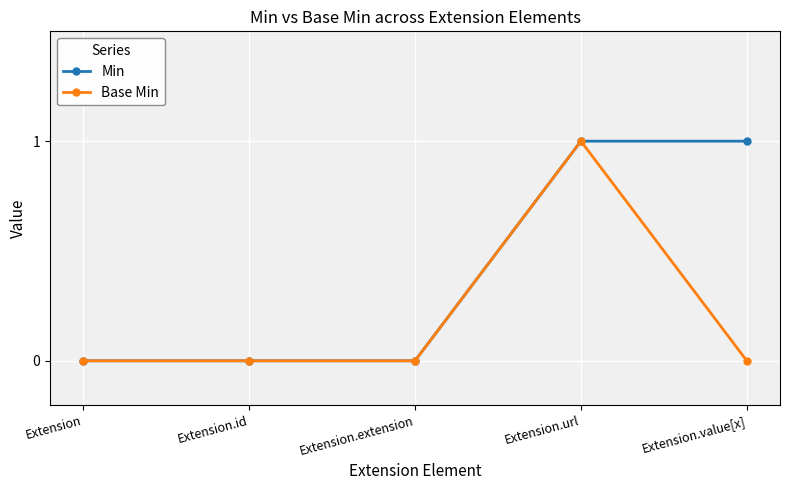

Count the number of data series in this chart.

2